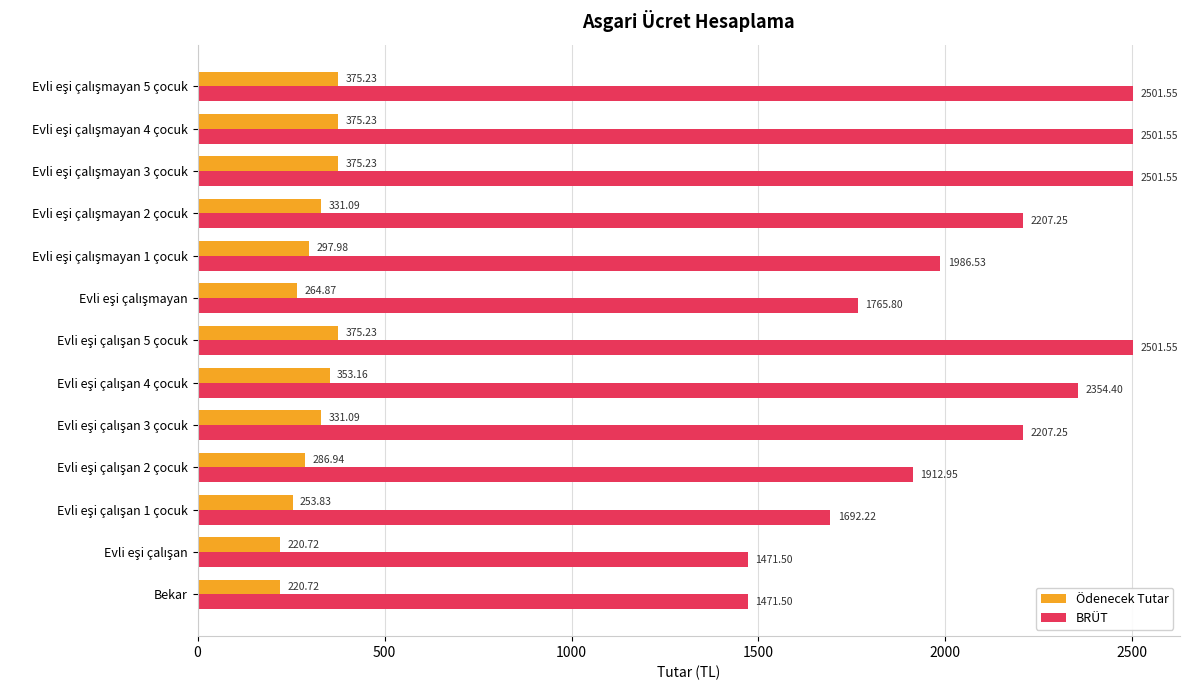

Which series has the largest range (max minus min)?

BRÜT